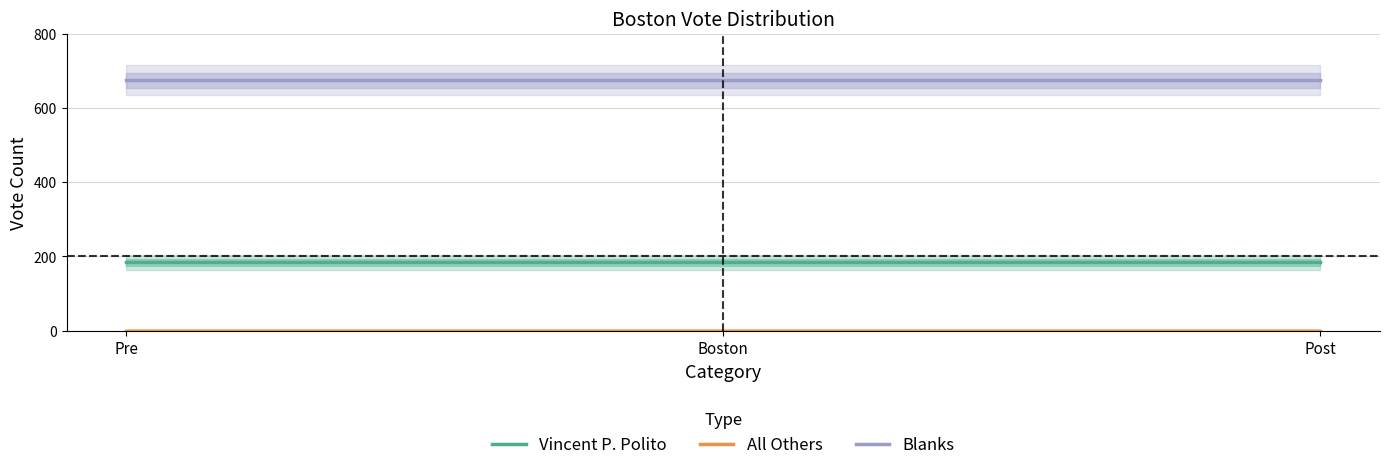

What are all the series names shown in the legend?

Vincent P. Polito, All Others, Blanks